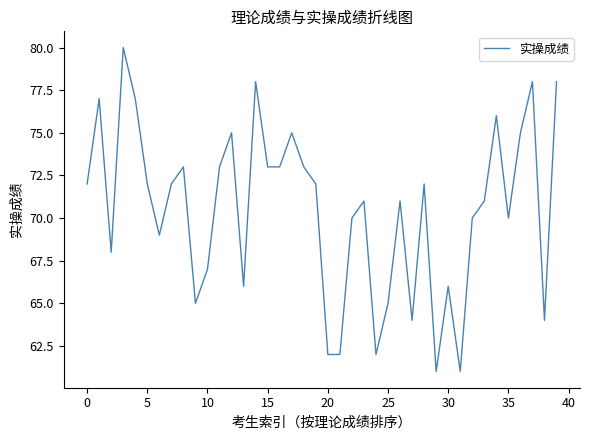

What is the maximum value shown in the chart?

80